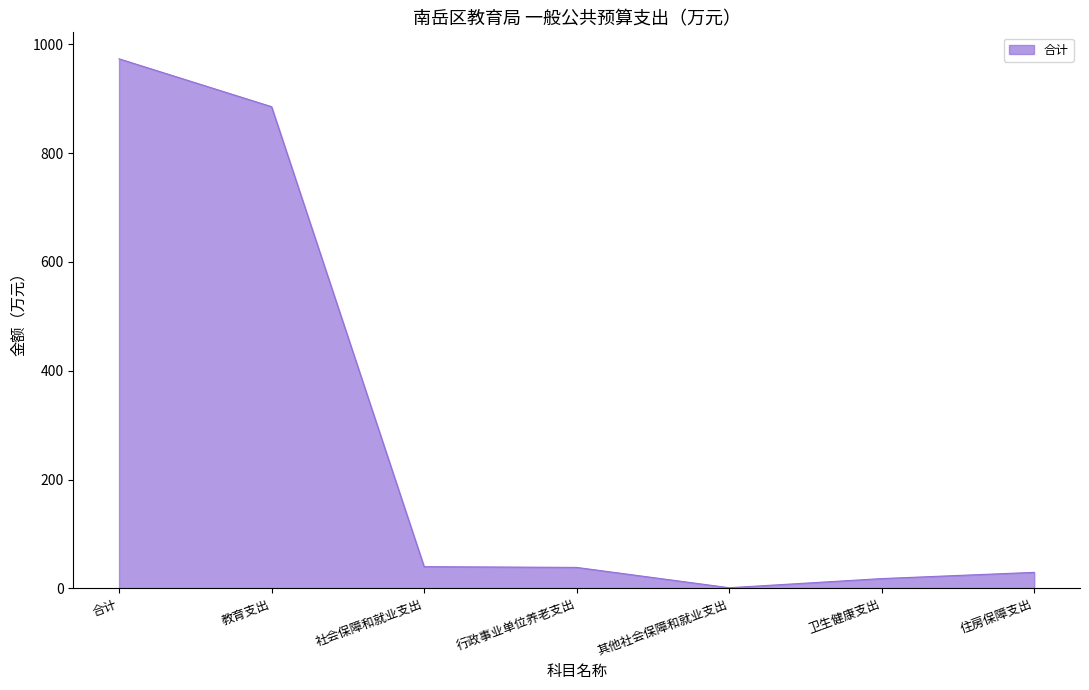

How many distinct data groups are displayed?

1